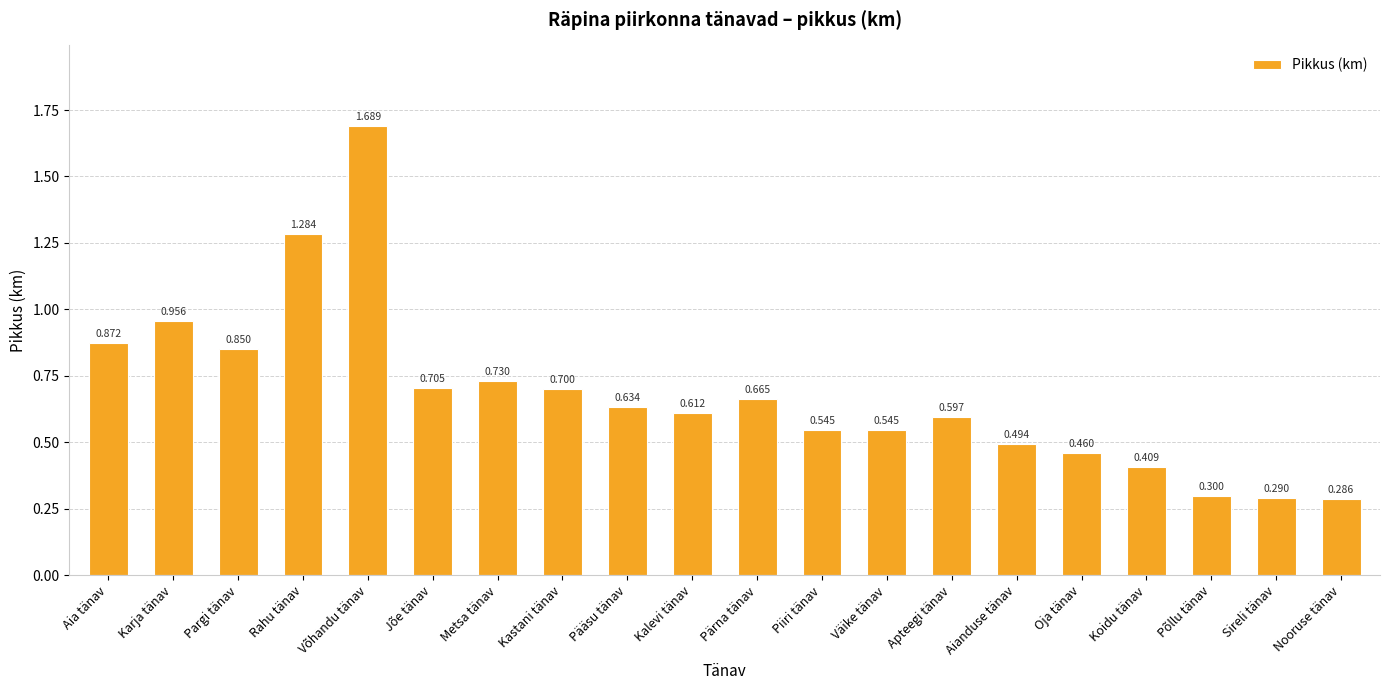

Between Põllu tänav and Pargi tänav, which is larger?

Pargi tänav